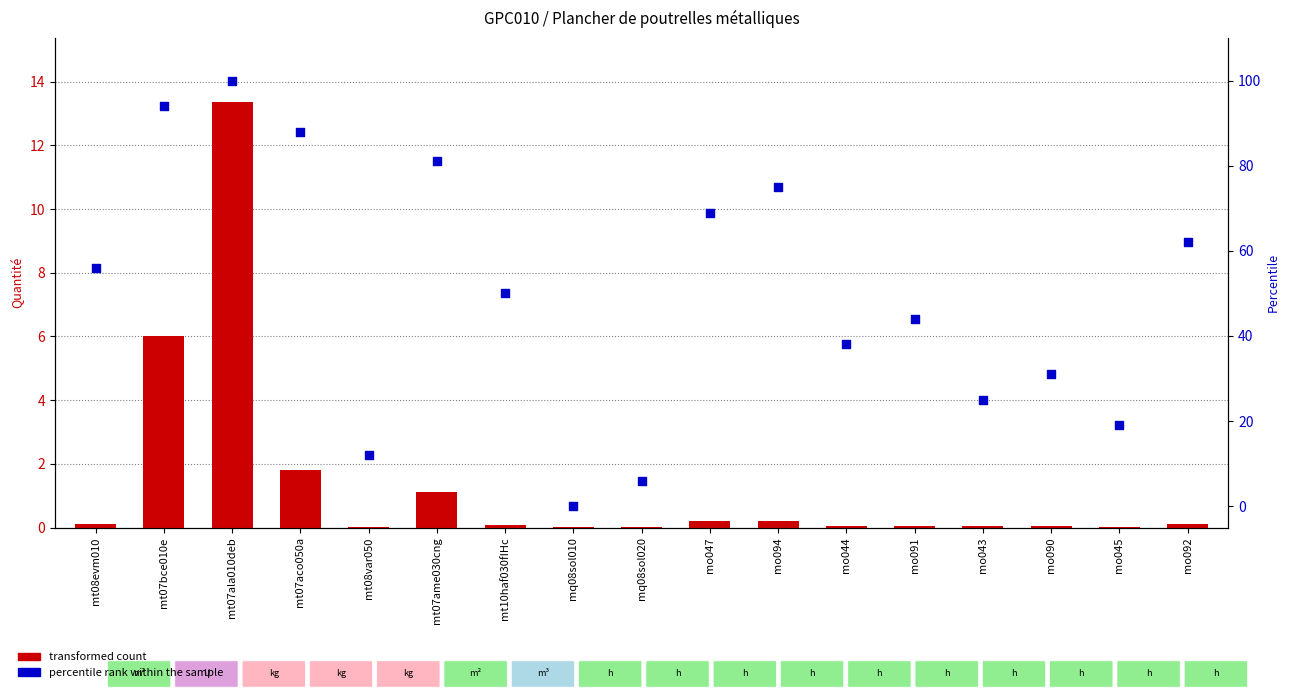

What are all the series names shown in the legend?

transformed count, percentile rank within the sample